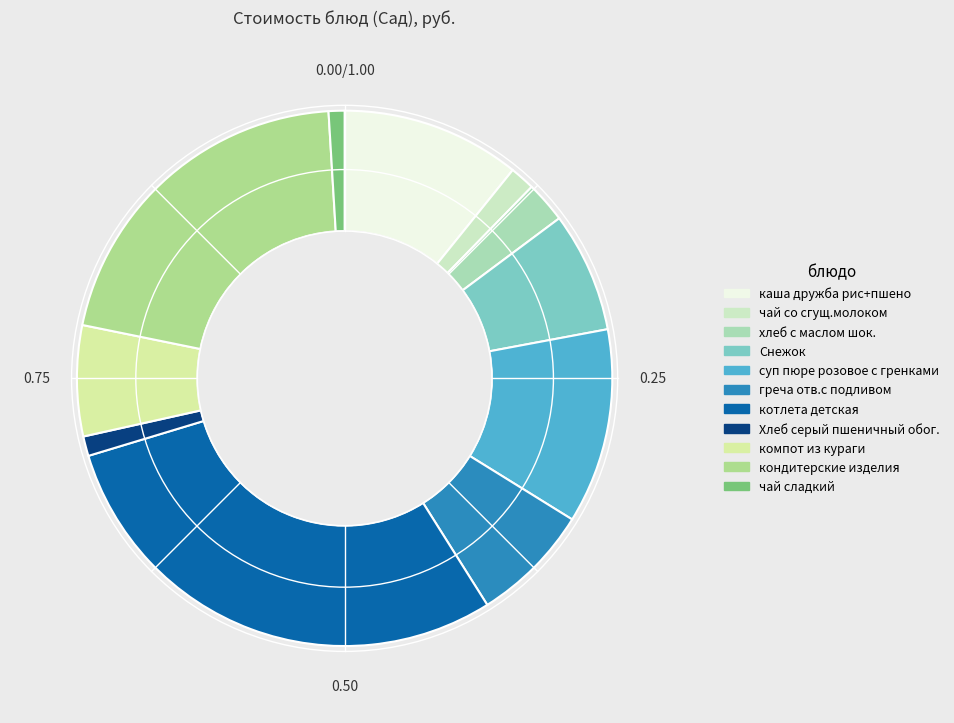

True or false: хлеб с маслом шок. accounts for 2% of the total.

True